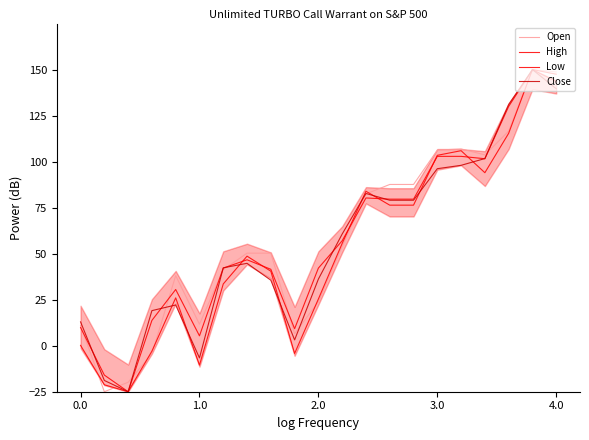

Does the chart have visible grid lines?

No